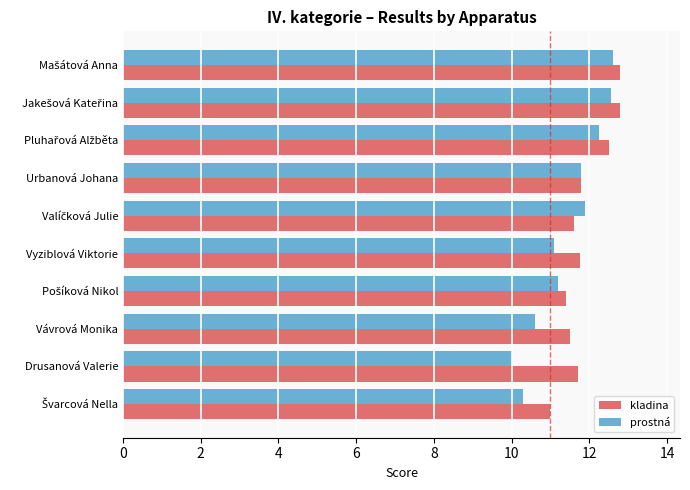

Which series has the largest range (max minus min)?

prostná